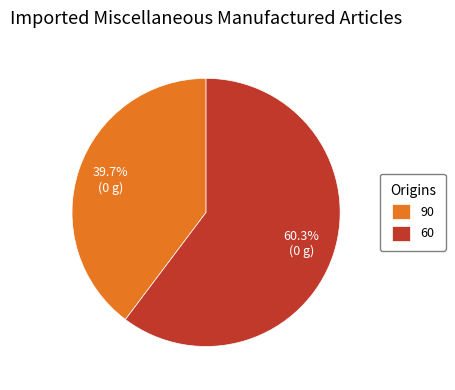

Count the number of slices in the pie.

2